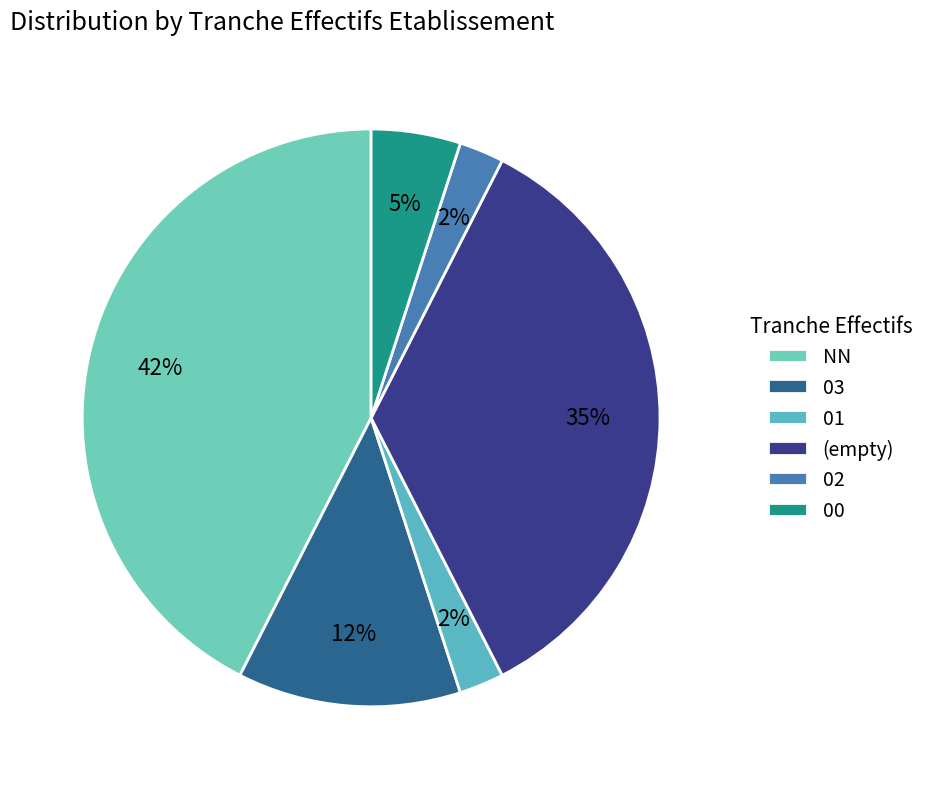

How many slices are in this pie chart?

6